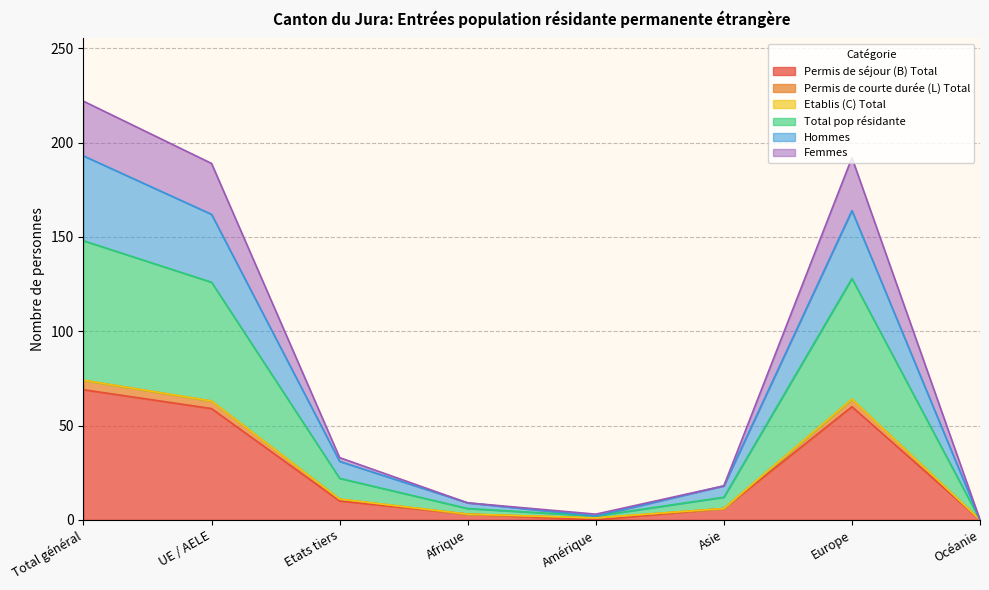

What is the maximum value shown in the chart?

222